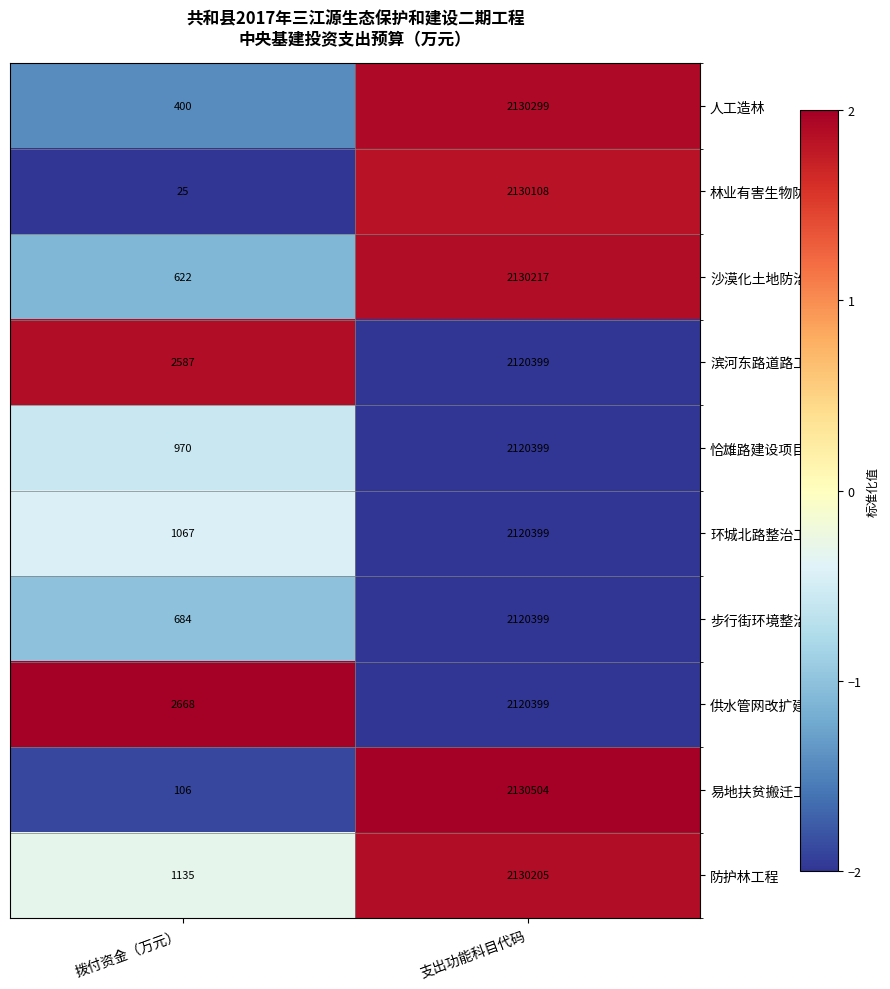

Reading left to right, what are all the values shown in this chart?

人工造林: 拨付资金（万元）=400	支出功能科目代码=2130299
林业有害生物防控: 拨付资金（万元）=25	支出功能科目代码=2130108
沙漠化土地防治: 拨付资金（万元）=622	支出功能科目代码=2130217
滨河东路道路工程: 拨付资金（万元）=2587	支出功能科目代码=2120399
恰雄路建设项目: 拨付资金（万元）=970	支出功能科目代码=2120399
环城北路整治工程: 拨付资金（万元）=1067	支出功能科目代码=2120399
步行街环境整治: 拨付资金（万元）=684	支出功能科目代码=2120399
供水管网改扩建: 拨付资金（万元）=2668	支出功能科目代码=2120399
易地扶贫搬迁工程: 拨付资金（万元）=106	支出功能科目代码=2130504
防护林工程: 拨付资金（万元）=1135	支出功能科目代码=2130205